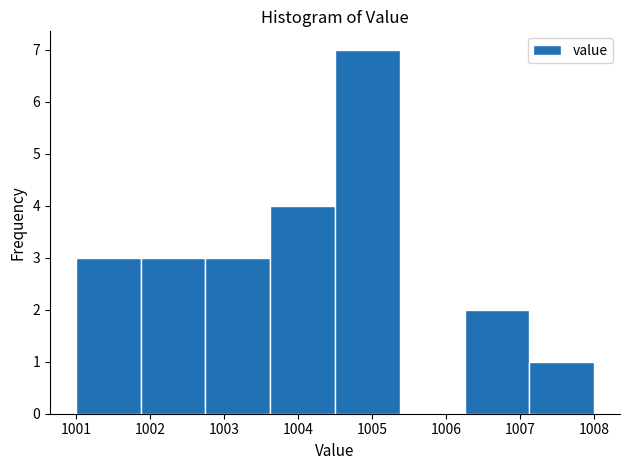

Which range on the x-axis has the tallest bar?

1004.5 to 1005.4